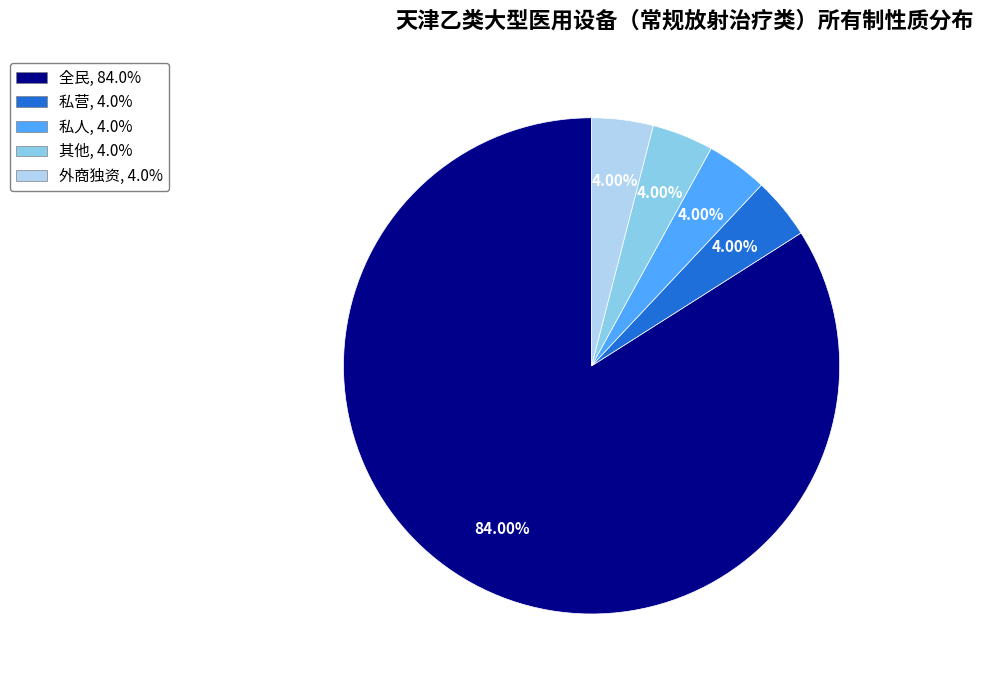

Which has a higher value, 其他 or 全民?

全民